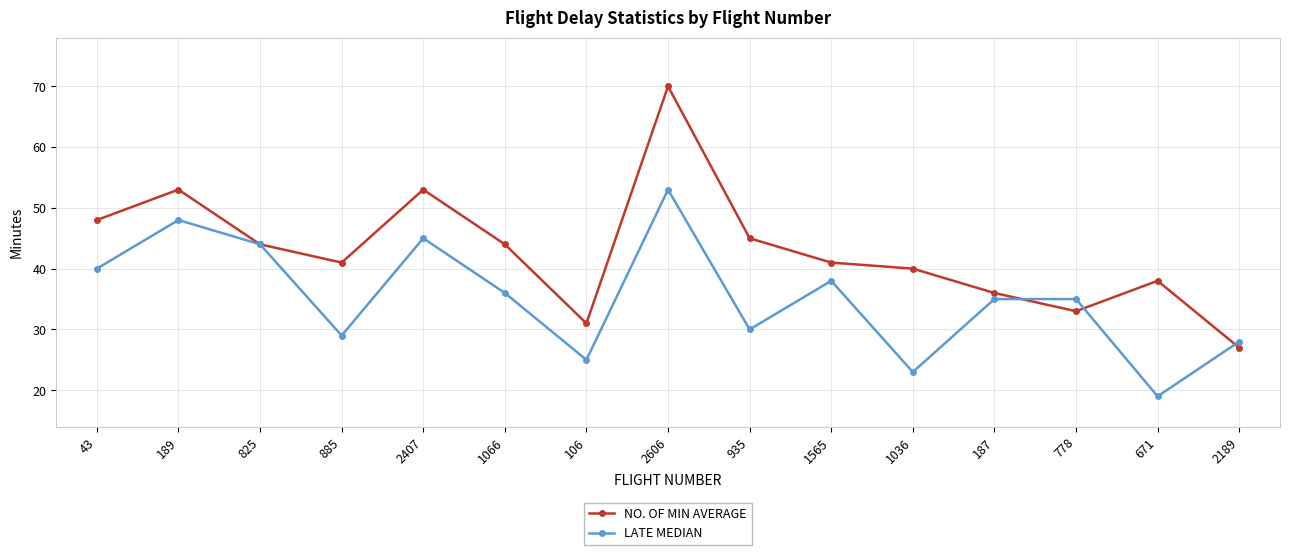

Where is LATE MEDIAN nearest to the value 36?

1066